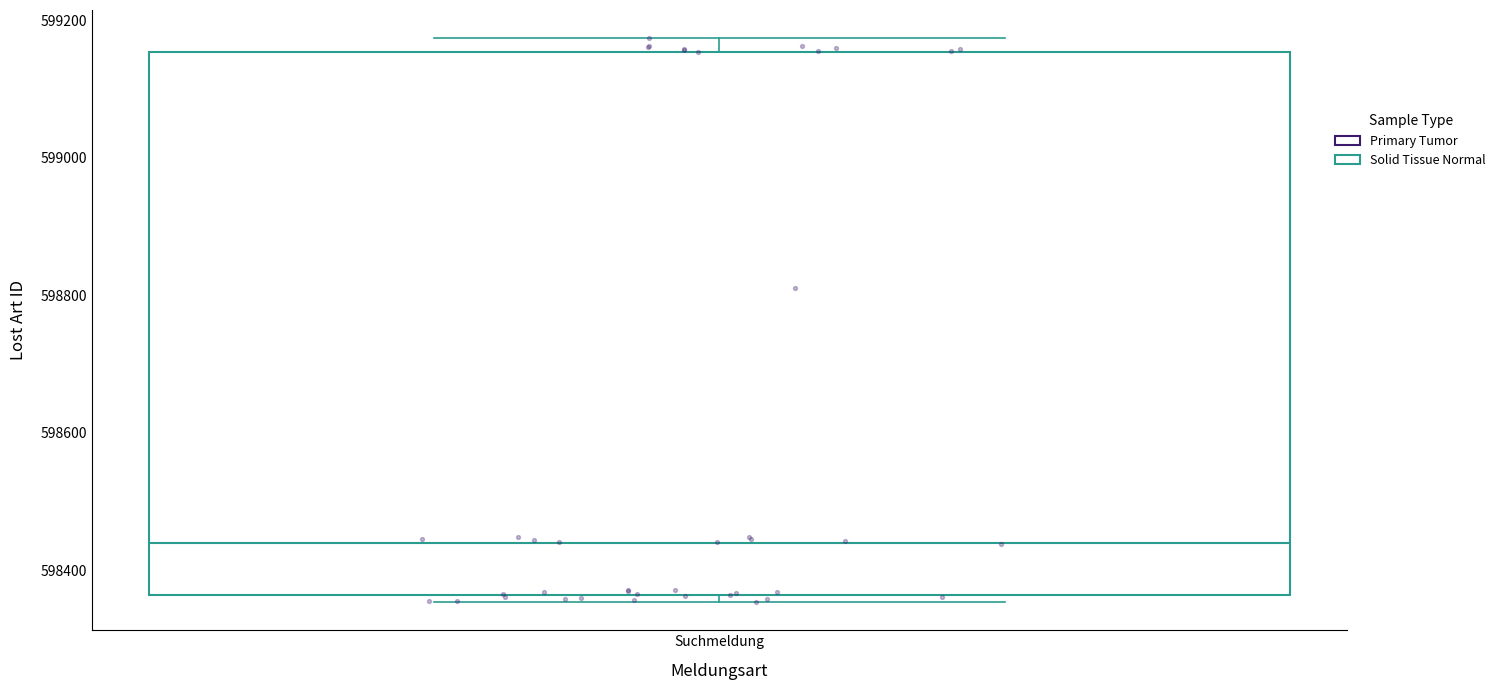

Where does the median line of the box for Suchmeldung sit on the y-axis? The values are not printed on the chart, so give them approximately, as read against the axis.

598440